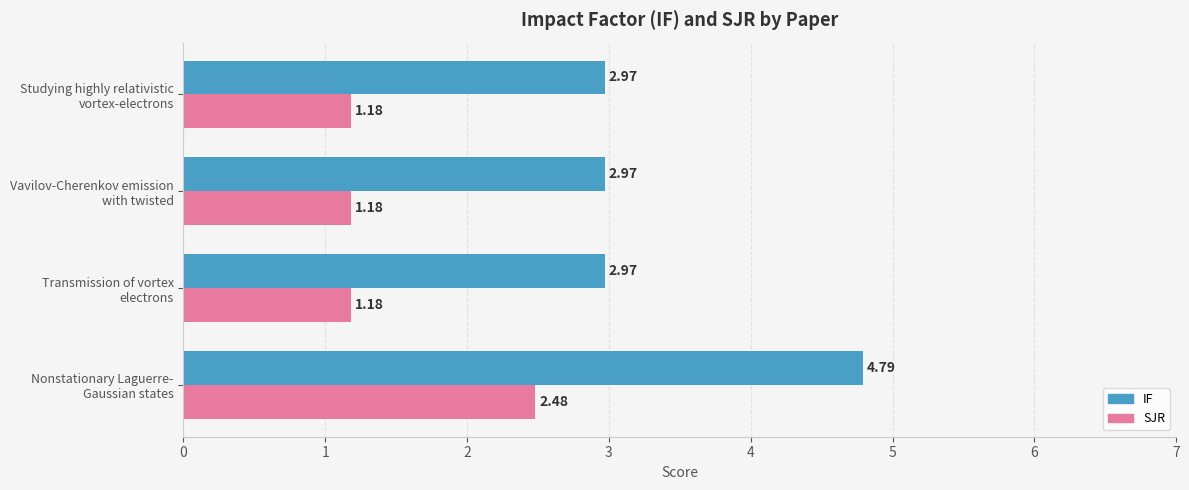

Rank the series by their average value, from lowest to highest.

SJR, IF